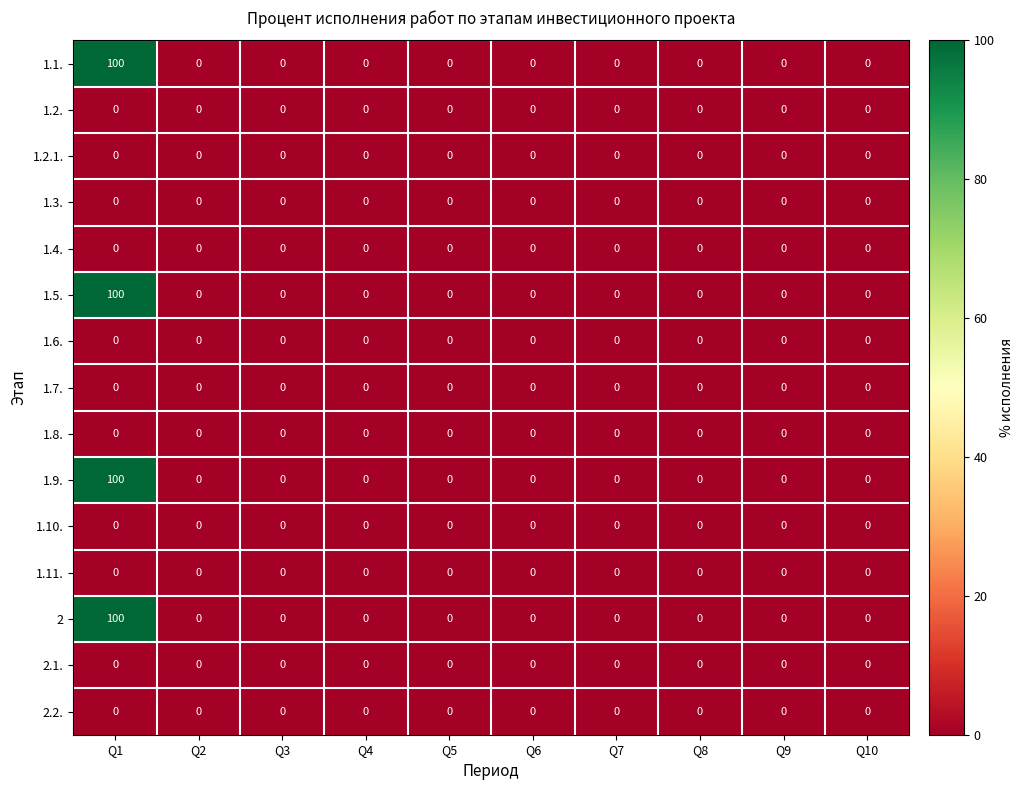

The 1.4. series shows 0 at Q1. True or false?

True